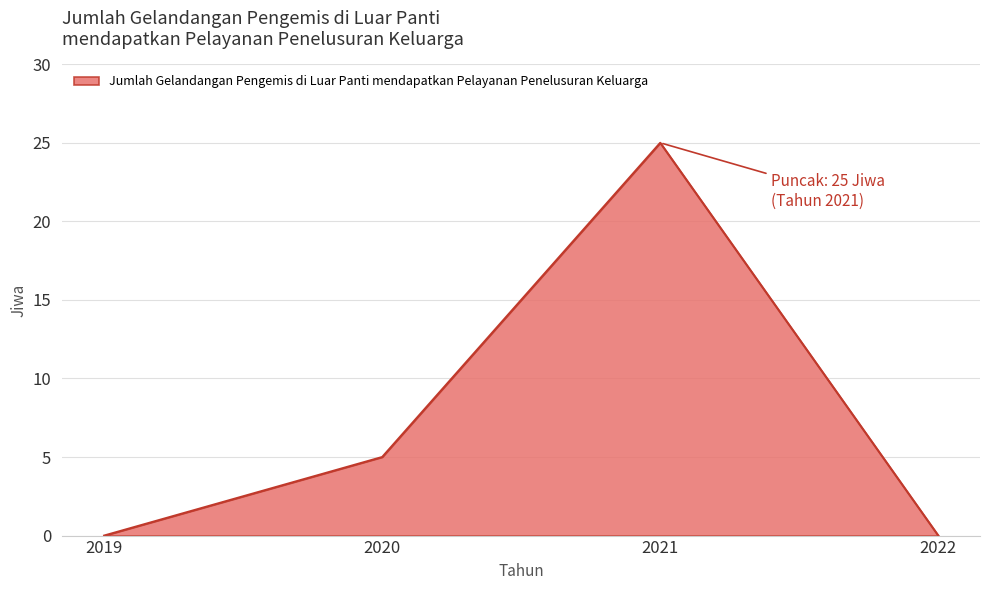

How many series are shown in this chart?

1